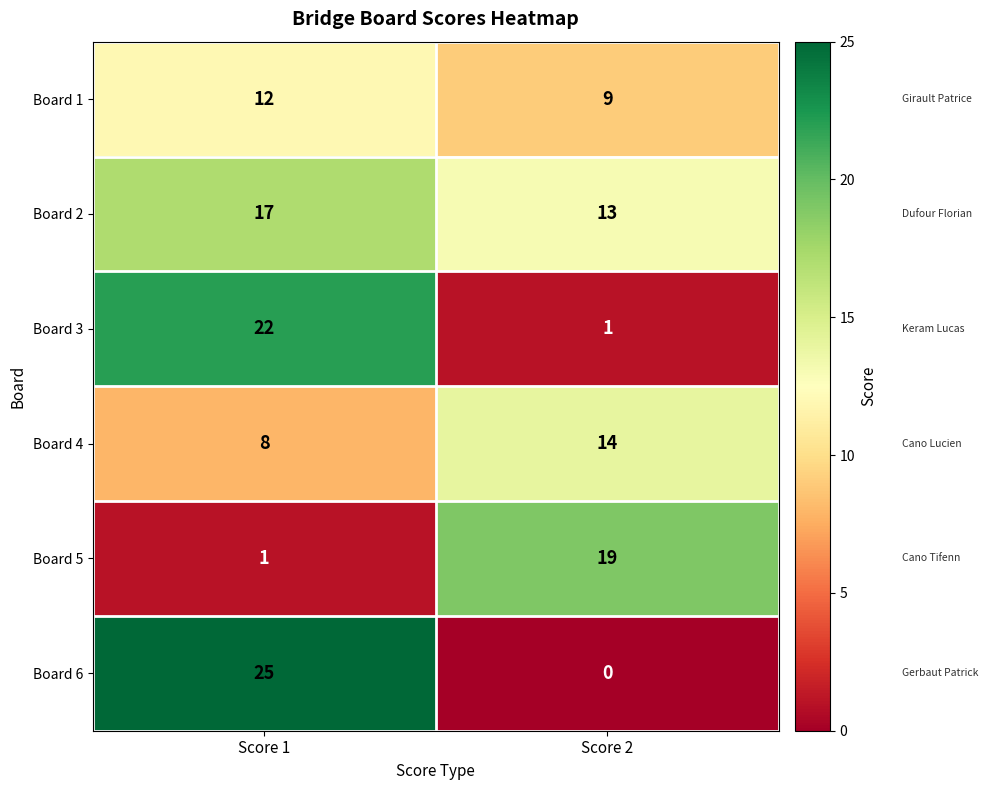

Reading left to right, list all the values displayed in this chart.

Board 1: 12	9
Board 2: 17	13
Board 3: 22	1
Board 4: 8	14
Board 5: 1	19
Board 6: 25	0